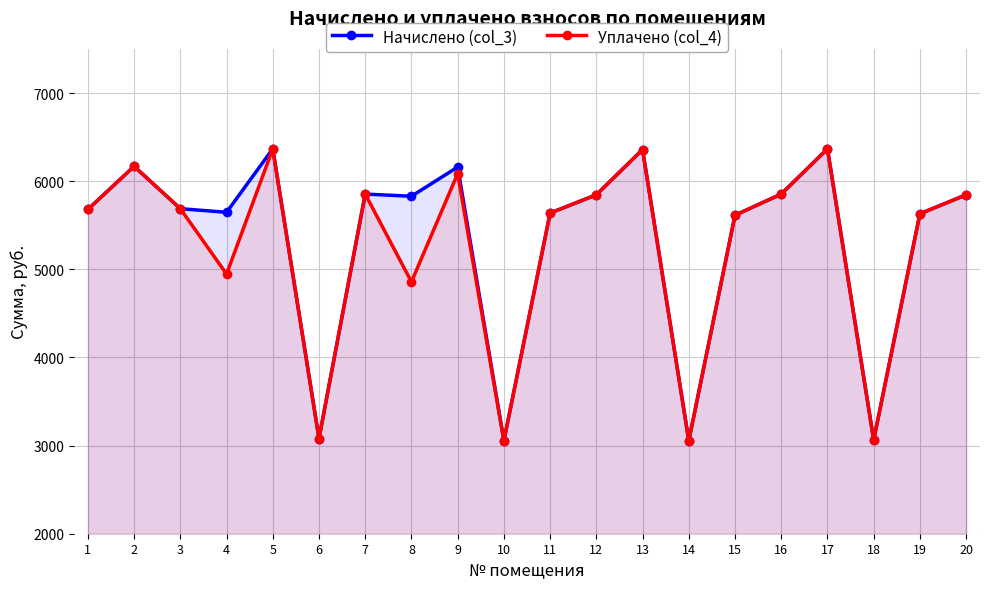

What is the minimum value for Начислено (col_3)?

3055.3